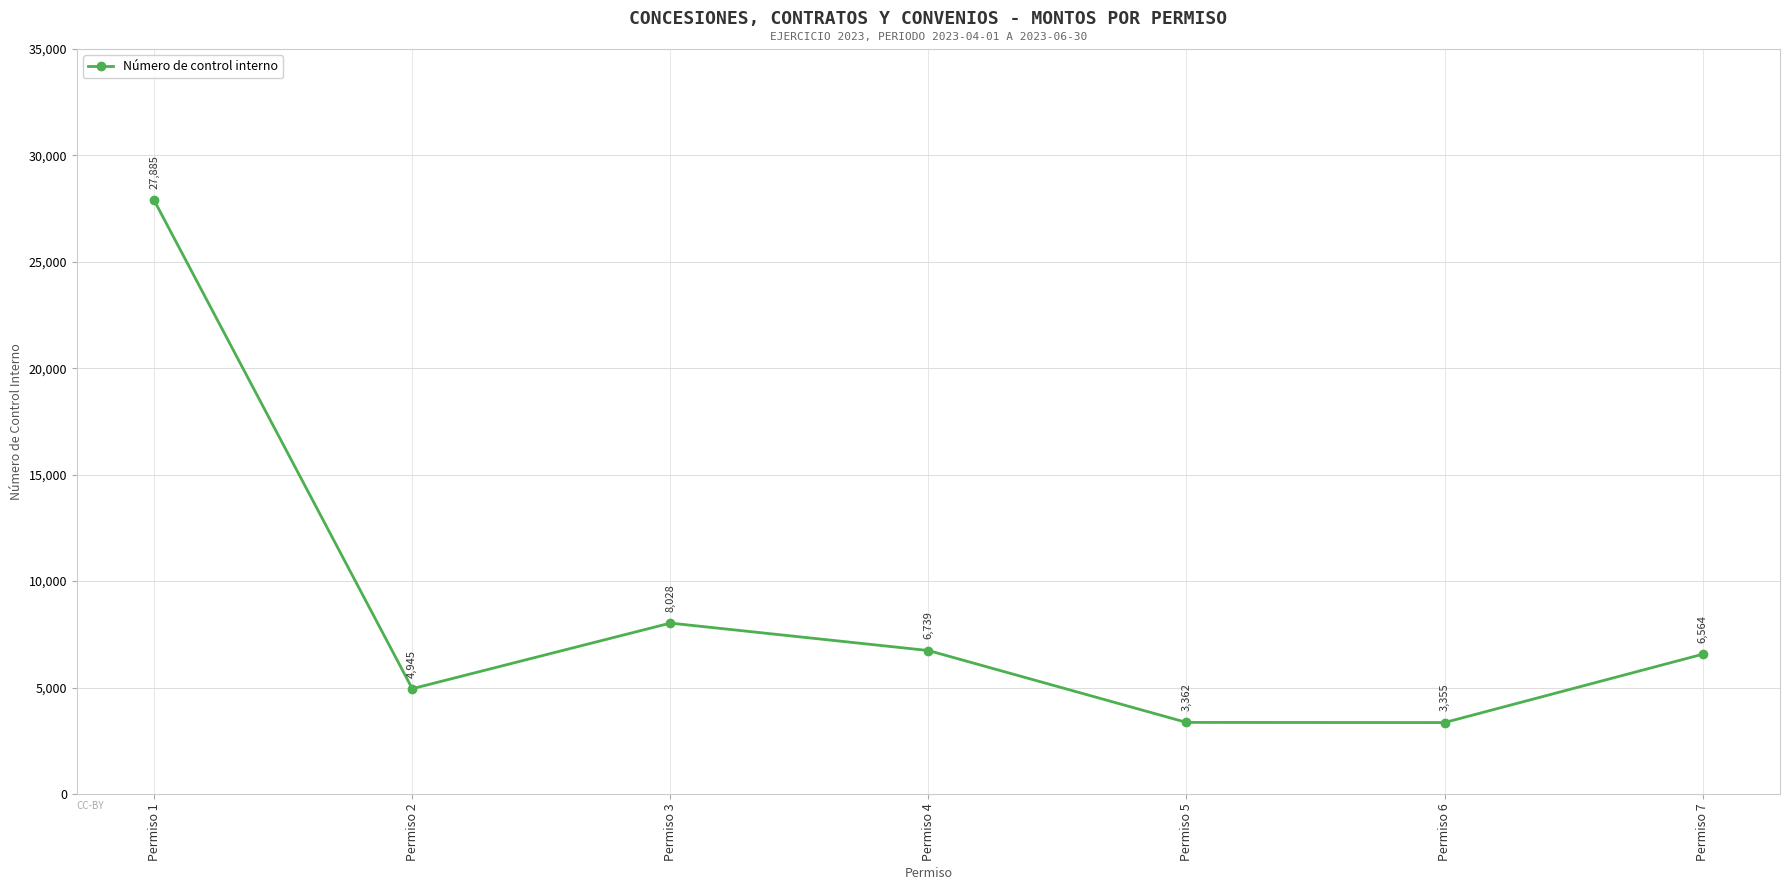

What is the maximum value shown in the chart?

27885